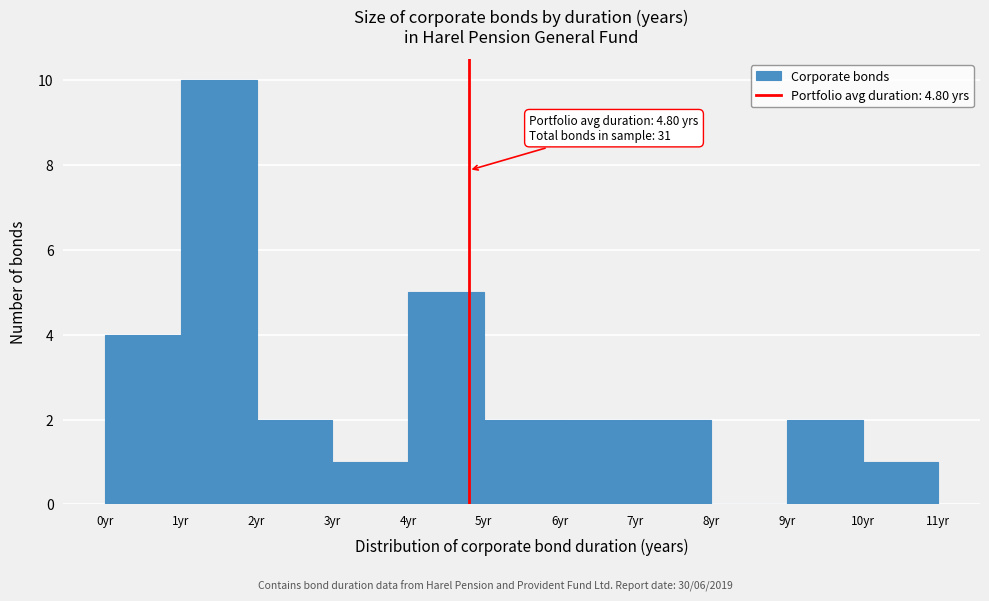

Which range on the x-axis has the tallest bar?

1 to 2